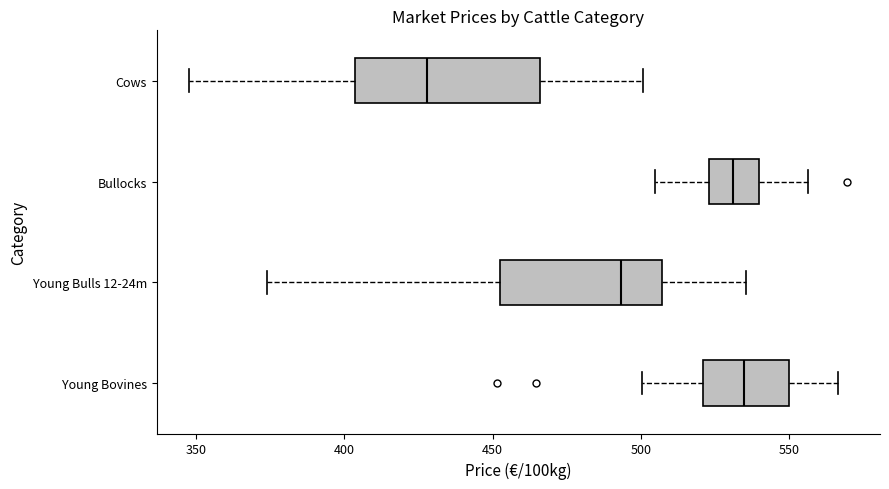

Reading bottom to top, transcribe this box plot: for each box, give where its median line is, the range the box spans, and where its two whiskers end, as read against the x-axis. The values are not printed on the chart, so give them approximately, as read against the axis.

Young Bovines: median 535, box 520 to 550, whiskers 500 to 565
Young Bulls 12-24m: median 495, box 455 to 505, whiskers 375 to 535
Bullocks: median 530, box 525 to 540, whiskers 505 to 555
Cows: median 430, box 405 to 465, whiskers 350 to 500